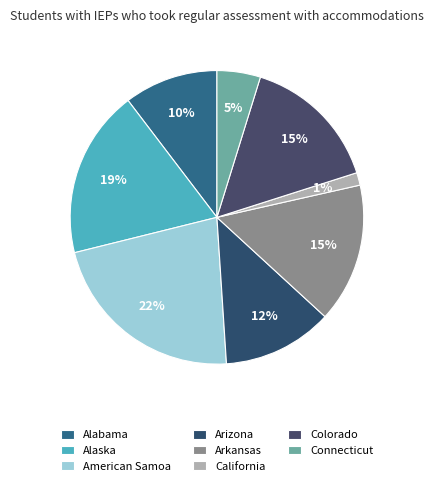

Count the number of slices in the pie.

8